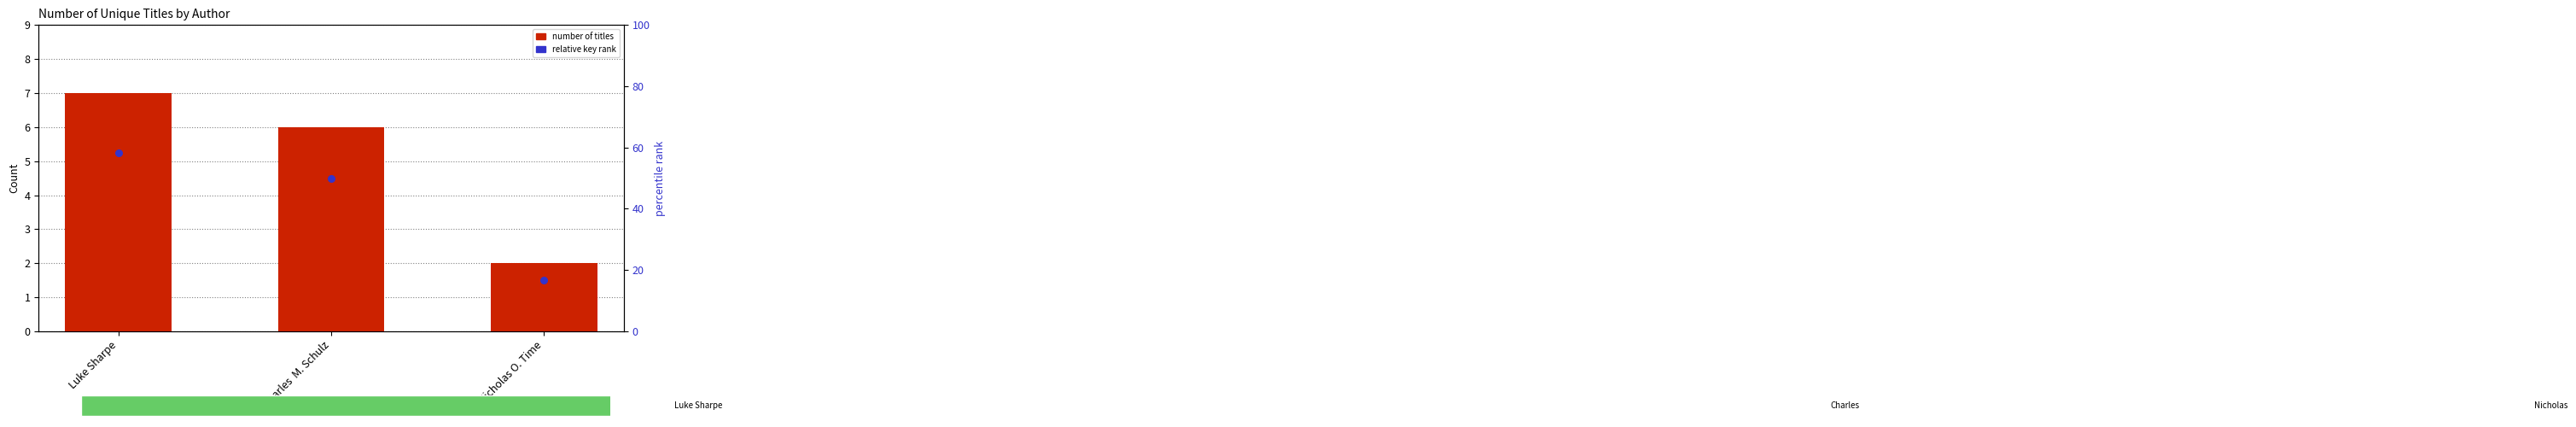

Which series has the widest spread of Y values?

number of titles